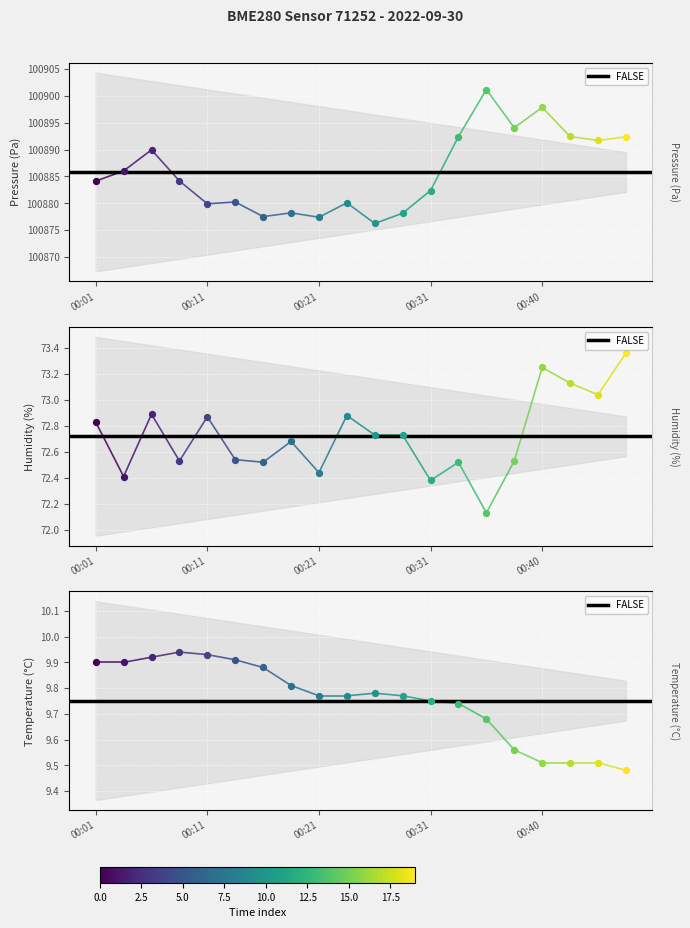

Which series has the largest total across all categories?

pressure